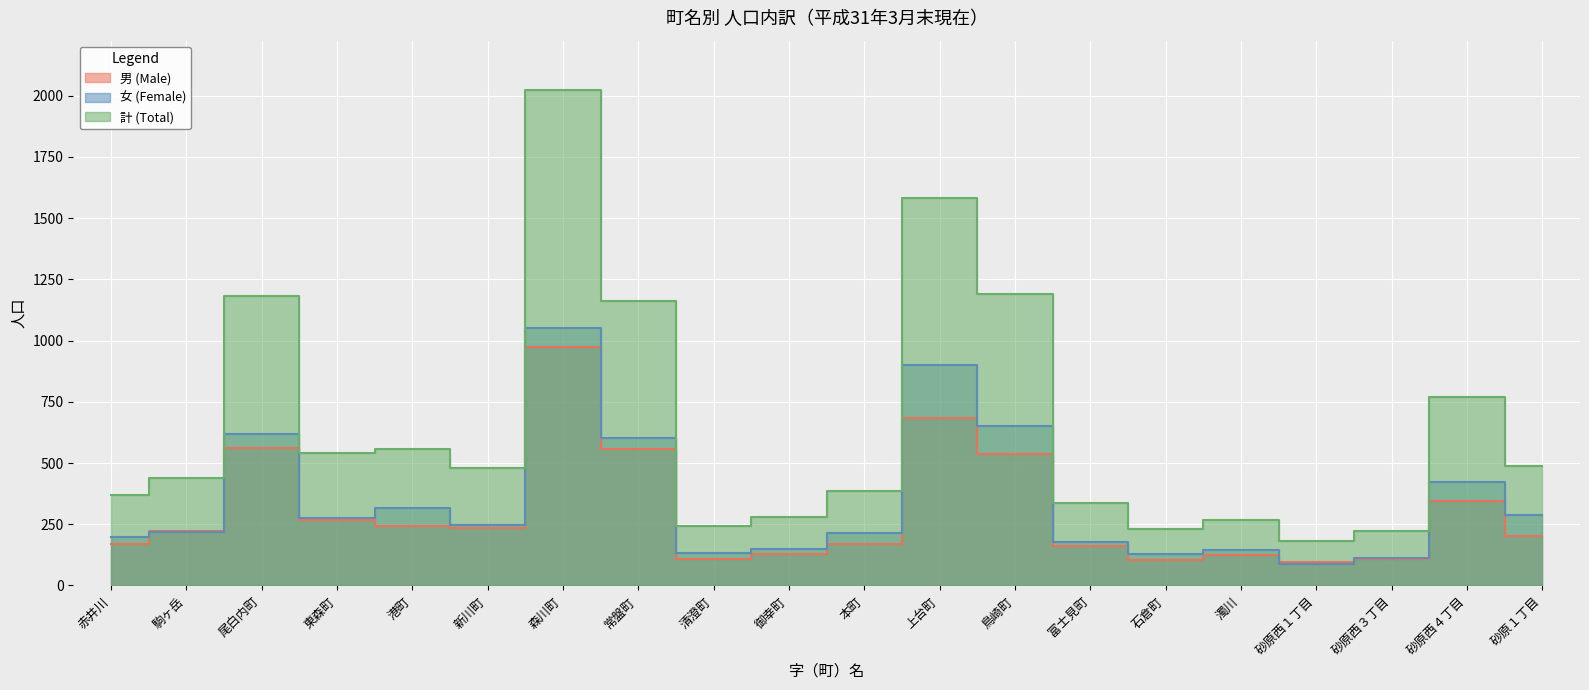

True or false: 計 (Total) and 男 (Male) intersect in this chart.

False